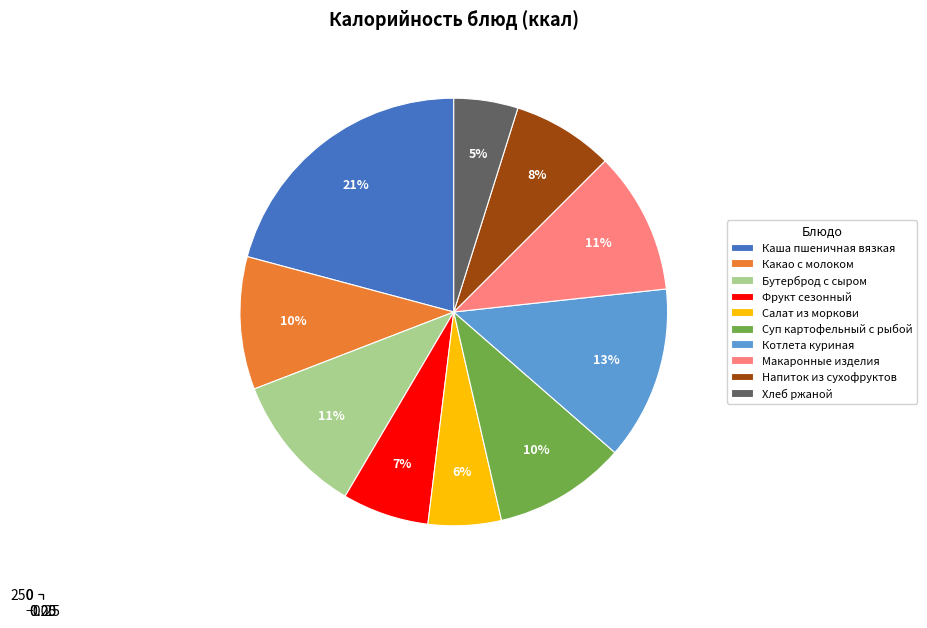

What is the total percentage of Бутерброд с сыром and Каша пшеничная вязкая?

31.5%